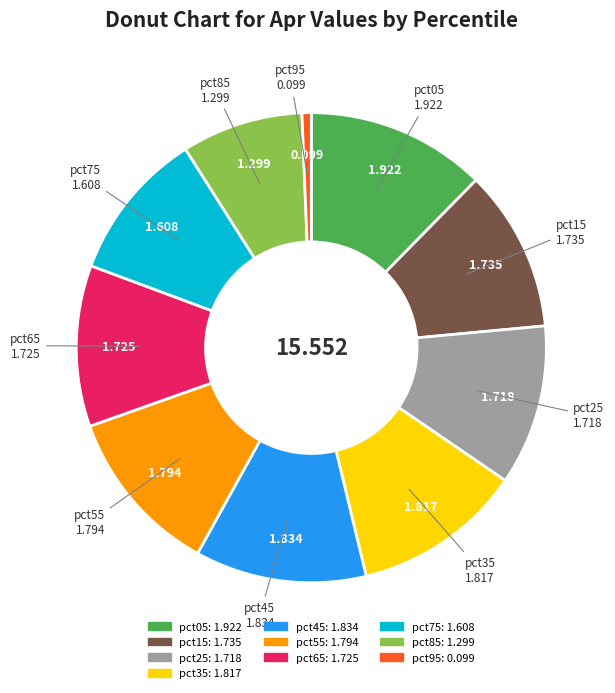

Is there a majority slice in this chart?

No